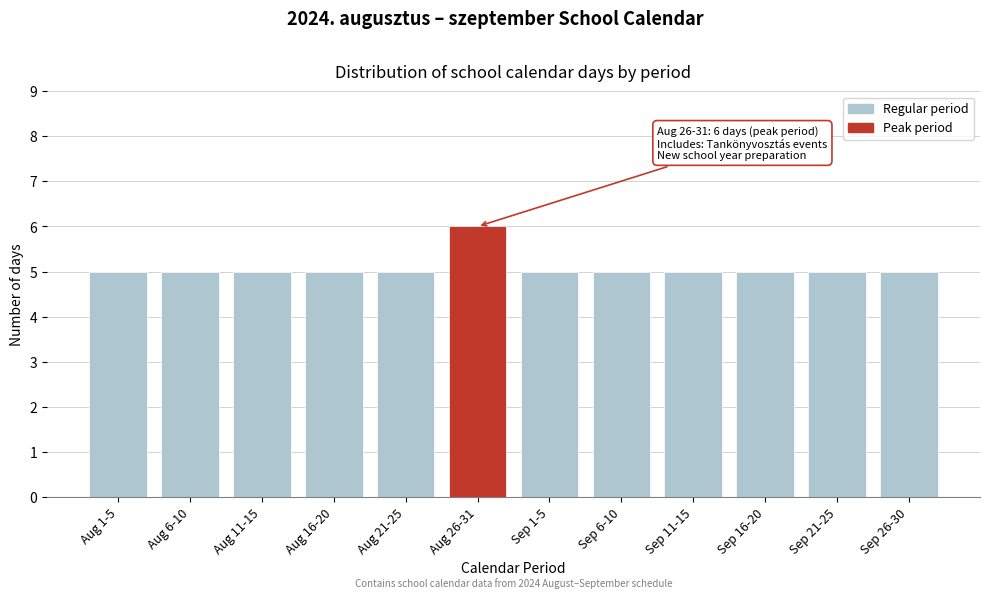

Reading left to right, list all the values displayed in this chart.

5	5	5	5	5	6	5	5	5	5	5	5